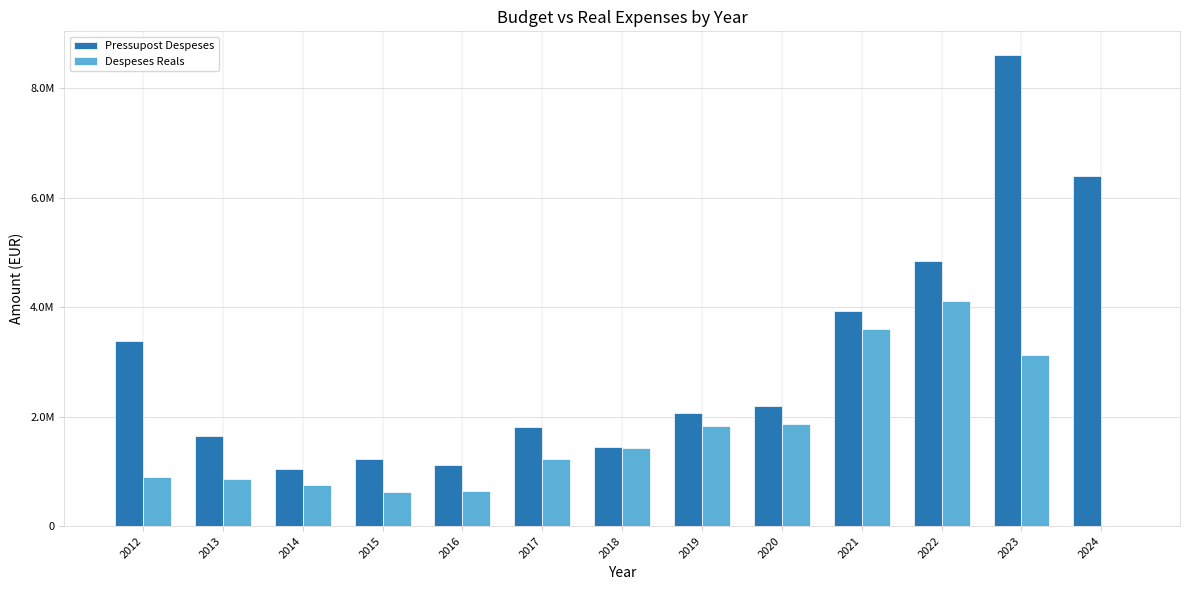

What is the value of the Despeses Reals bar at the 5th from the left?

644477.8